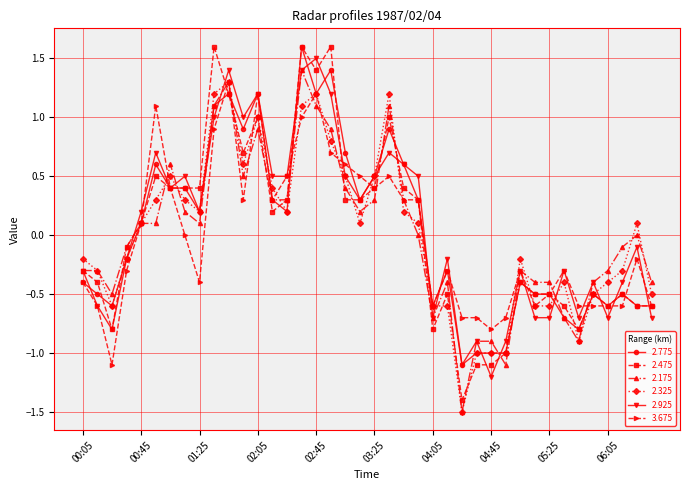

Which series has the largest range (max minus min)?

2.475